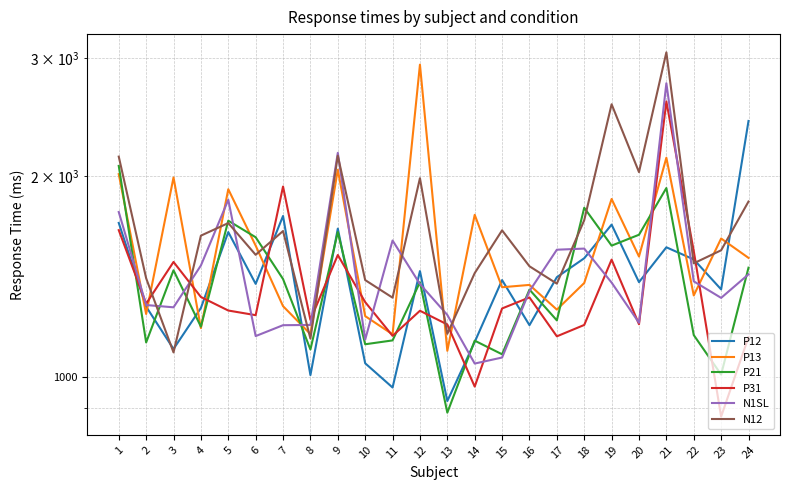

Is it true that P13 equals 1095 at 19?

False